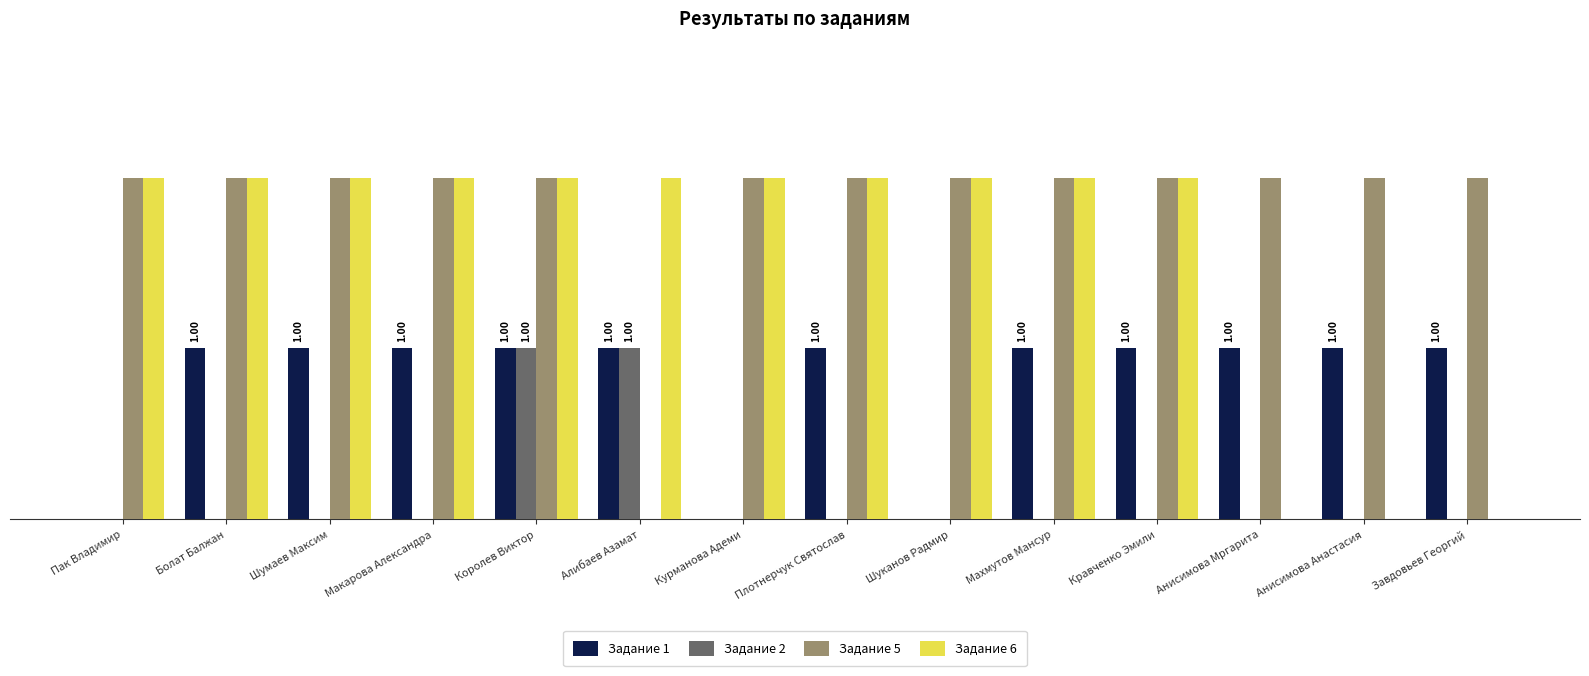

At which category is the sum across all series the highest?

Королев Виктор